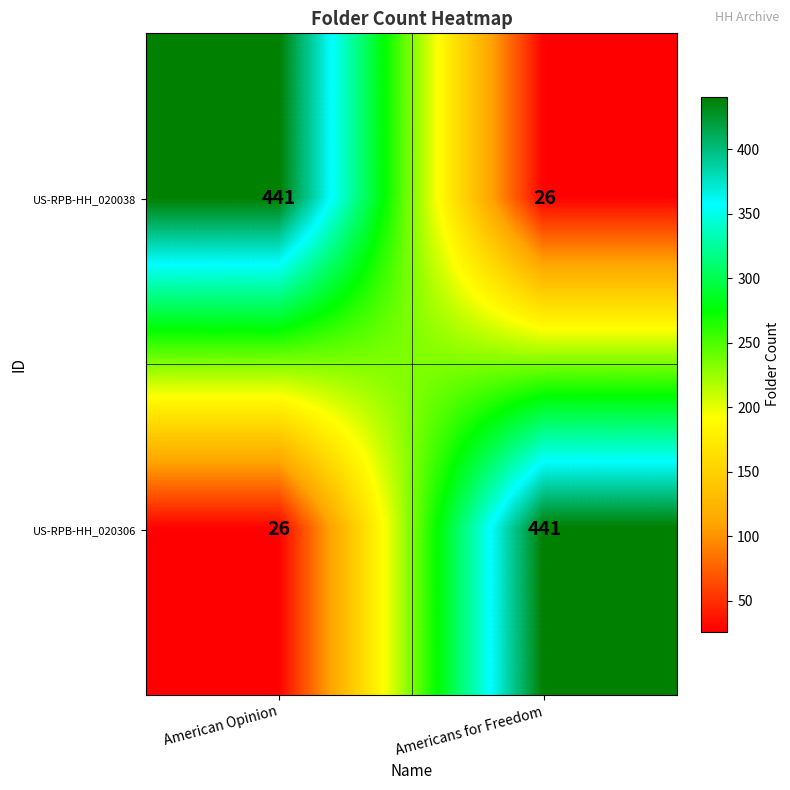

What is the total value across all series at American Opinion?

467